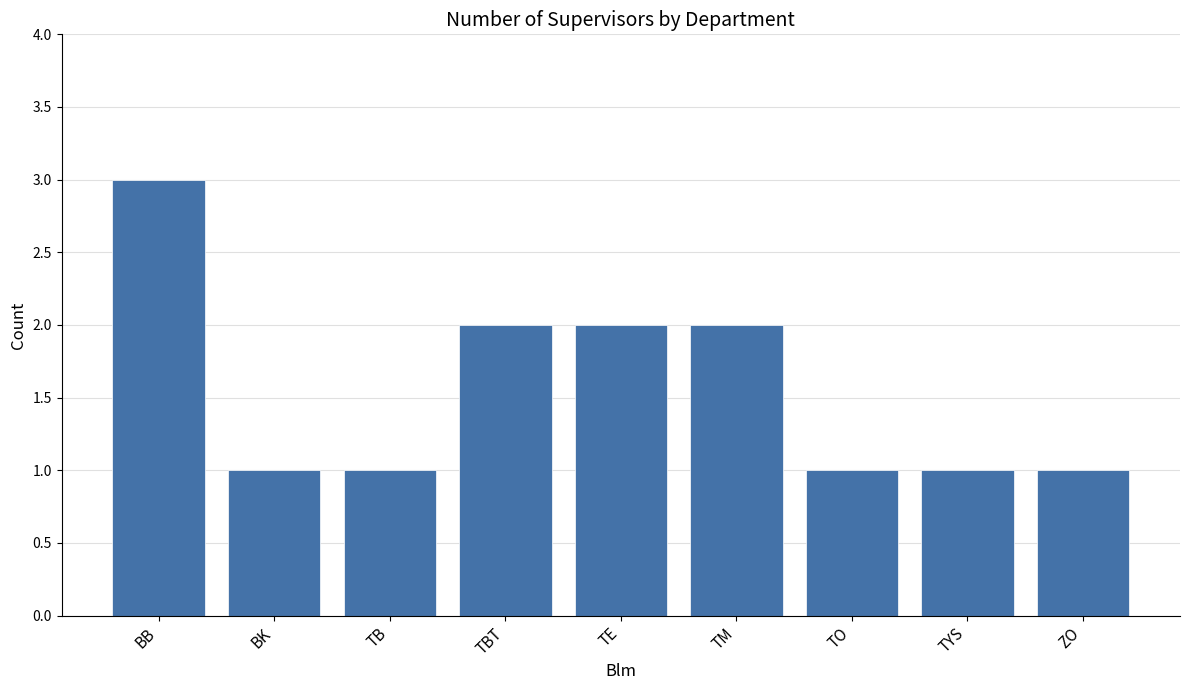

What position from the right is BK?

8